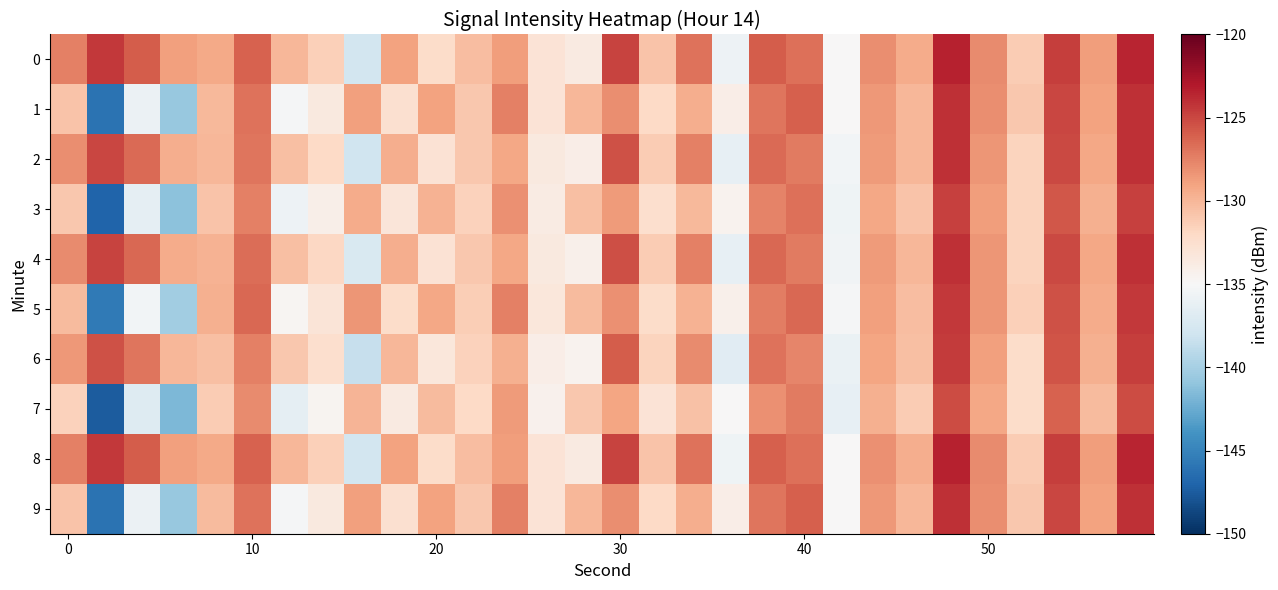

What is the maximum value shown in the chart?

-123.5